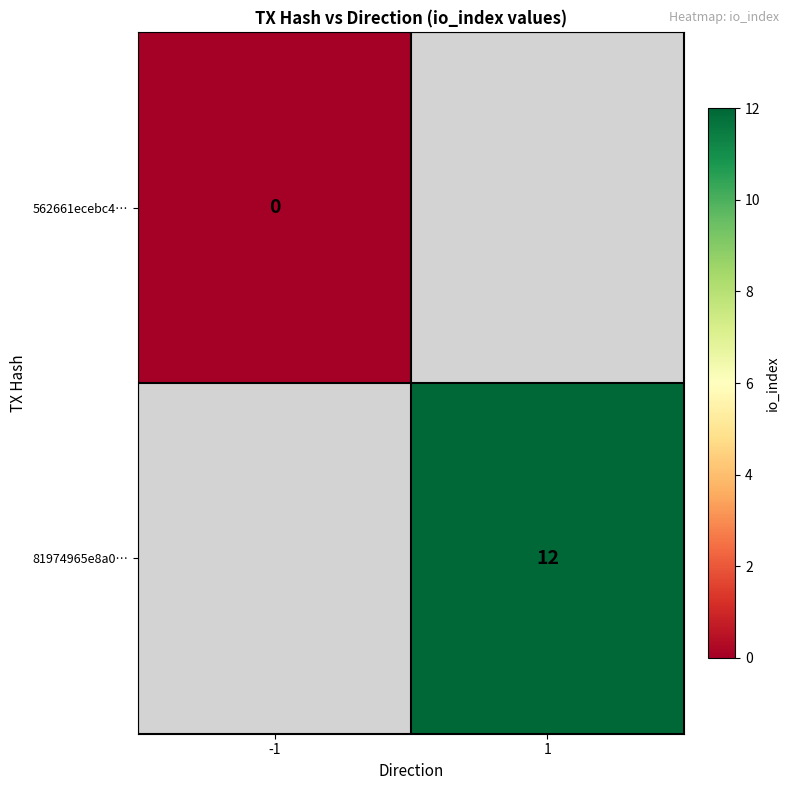

Is it true that 81974965e8a0… equals 12 at 1?

True